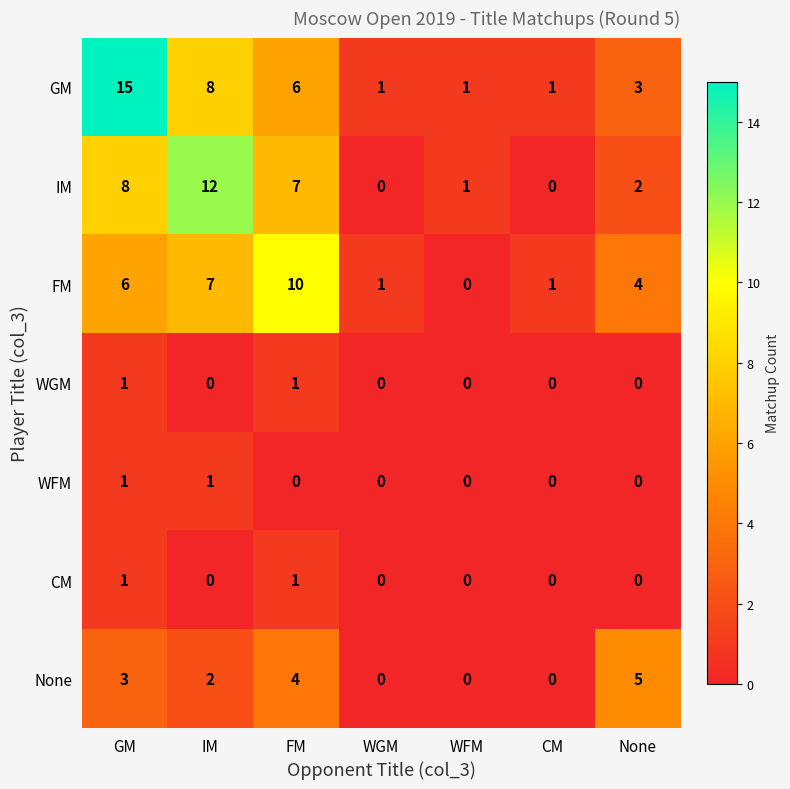

What is the spread (max minus min) of values at None?

5